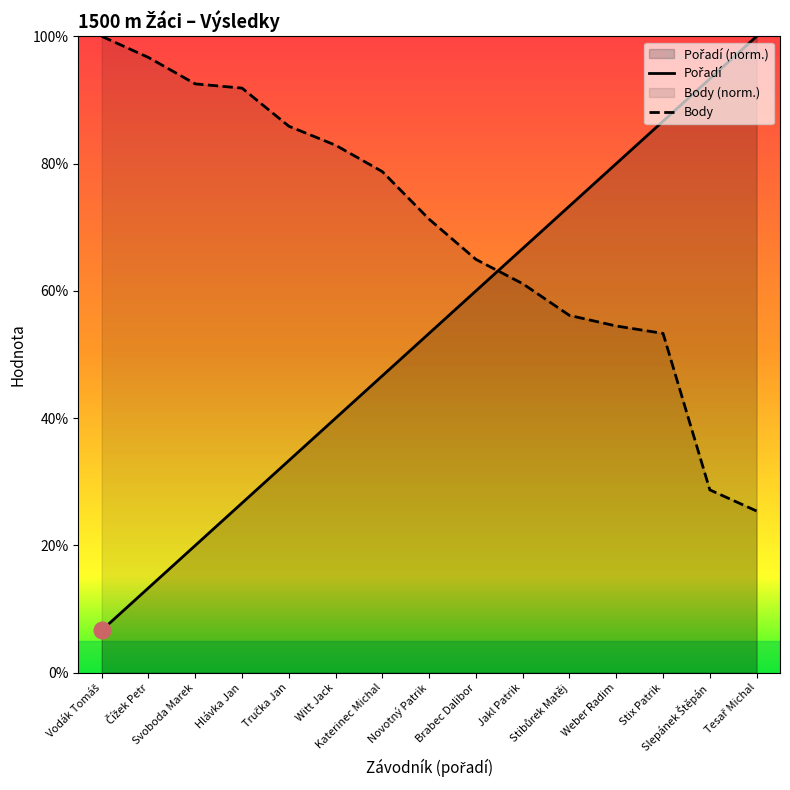

How many times do Body and Pořadí cross each other?

1